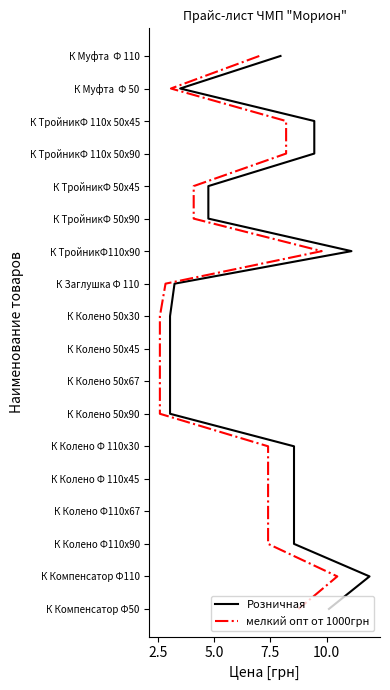

Is the value of мелкий опт от 1000грн at 13 greater than the value of Розничная at 10.0?

Yes